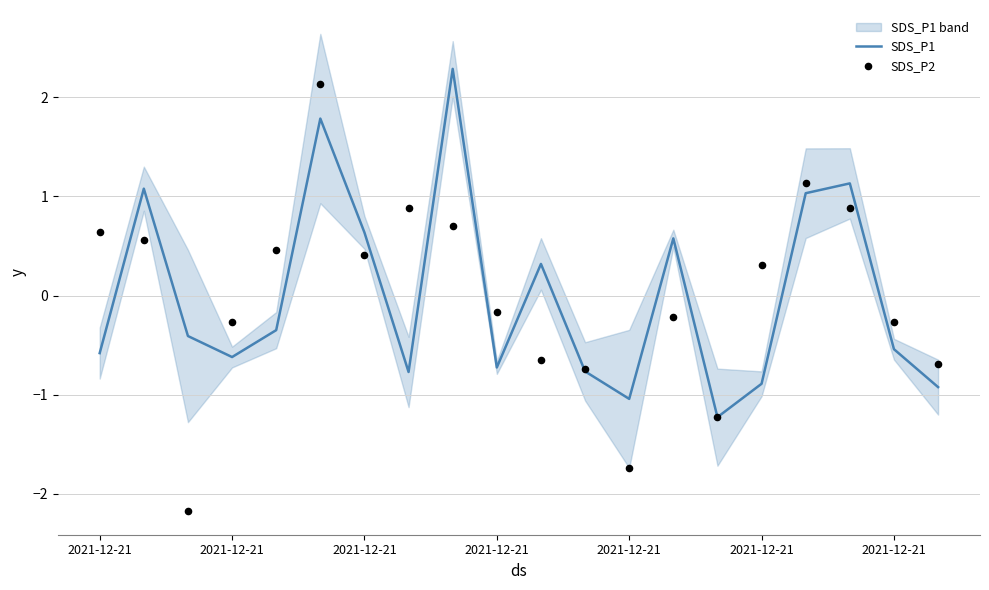

What are all the series names shown in the legend?

SDS_P1, SDS_P2